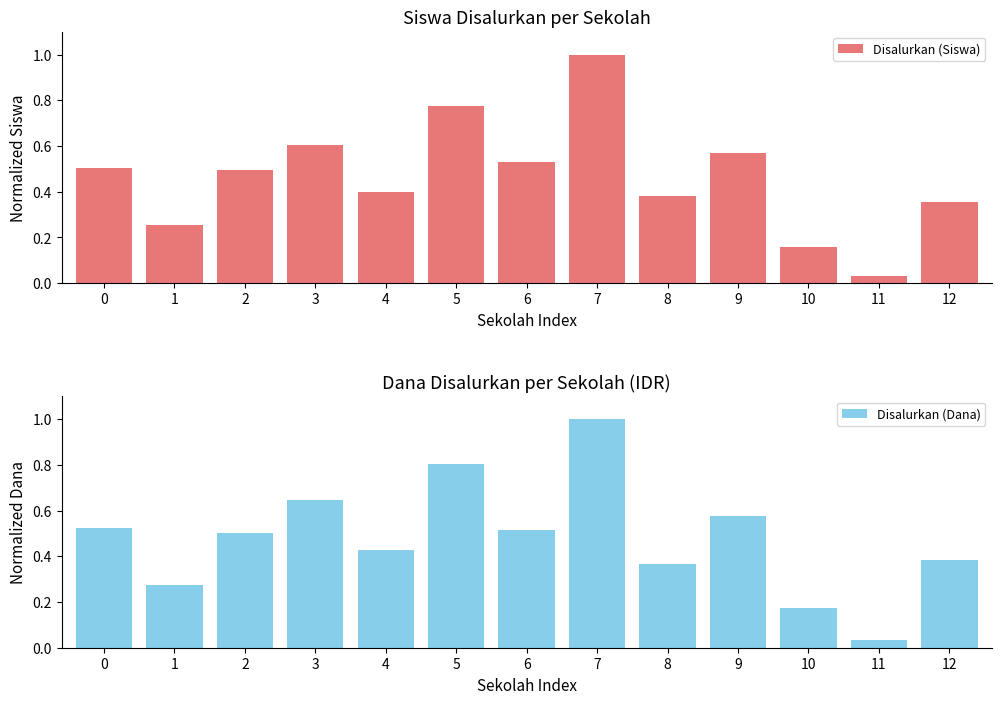

Between 5 and 9, which is larger?

5